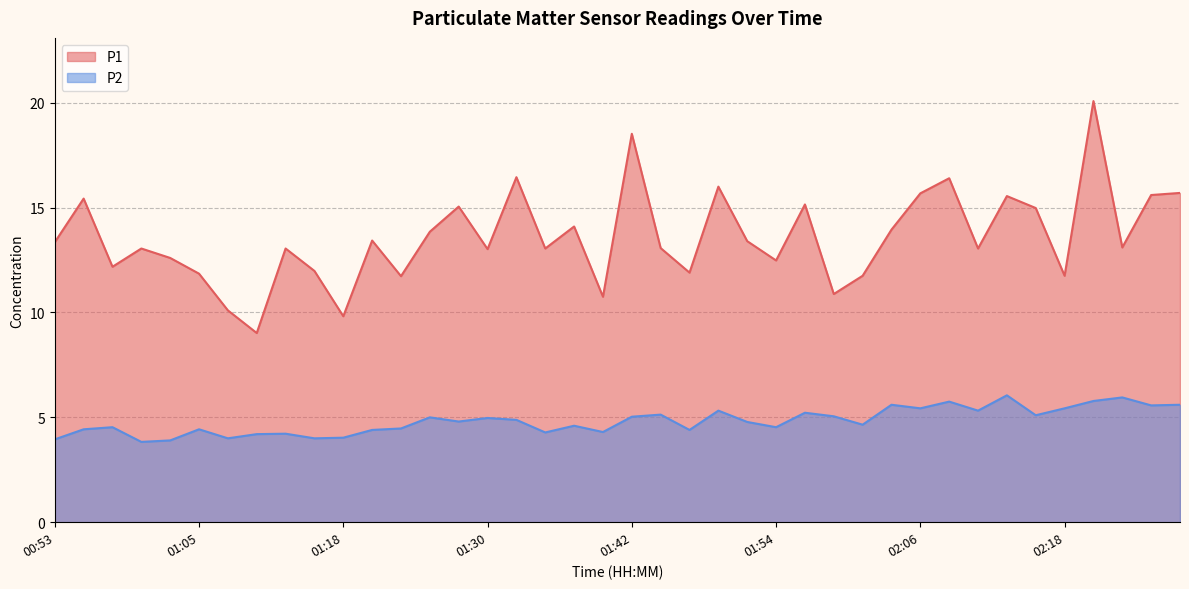

The P2 series shows 4.8 at 01:52. True or false?

True